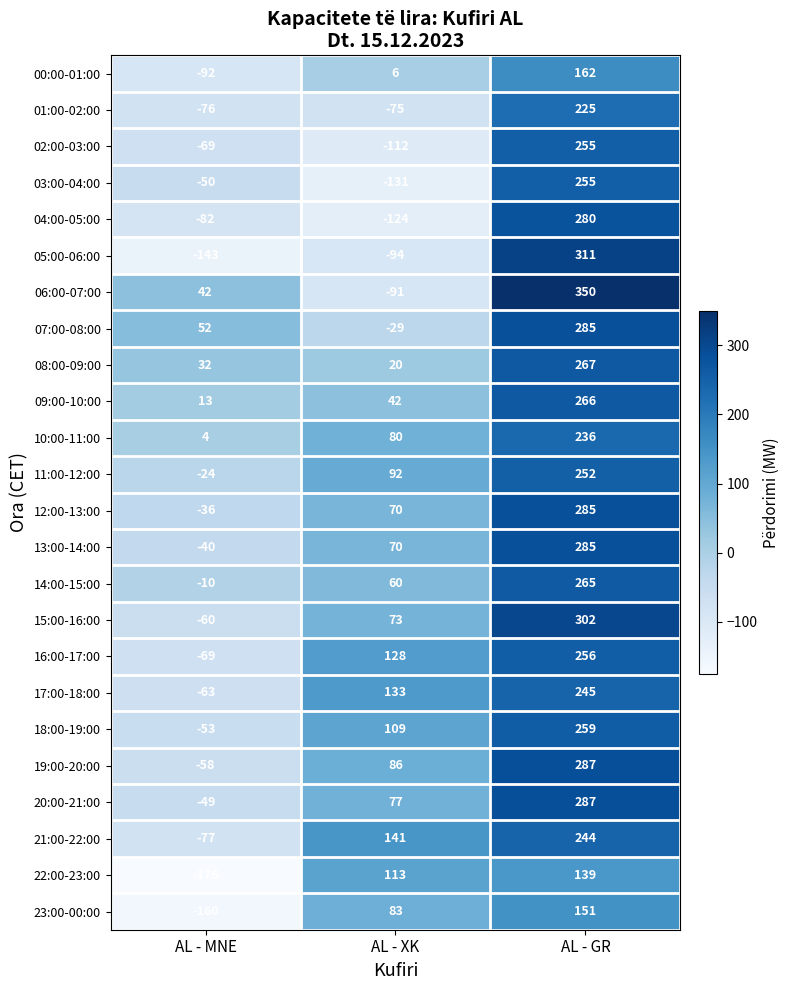

Count the number of categories in the chart.

3